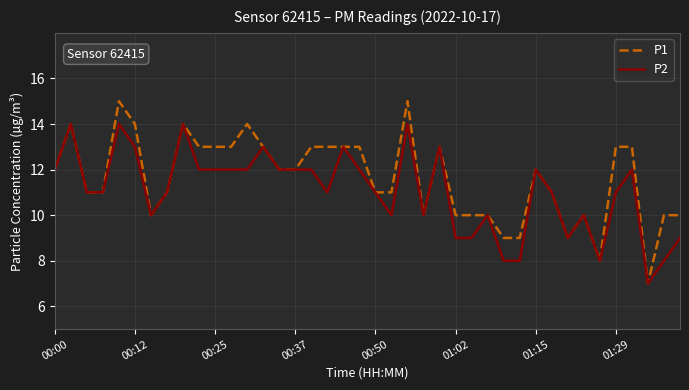

List the series in order of their peak value, lowest first.

P2, P1